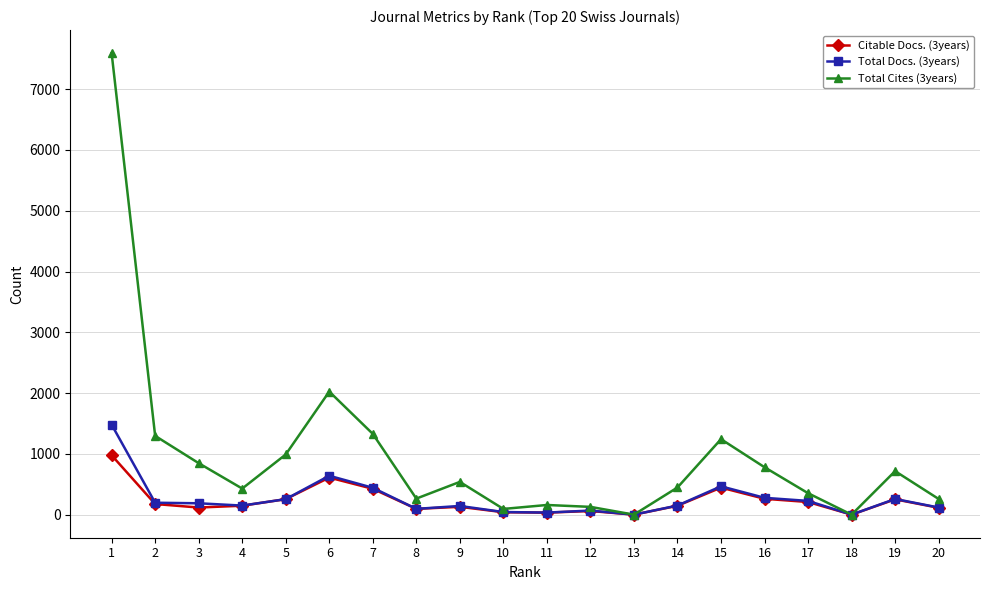

List the series in order of their peak value, lowest first.

Citable Docs. (3years), Total Docs. (3years), Total Cites (3years)